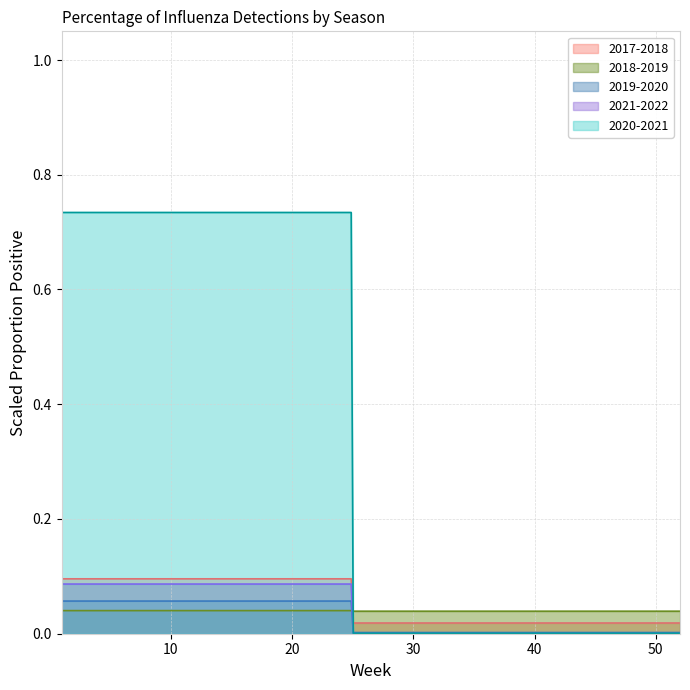

What position from the left is 51?

12